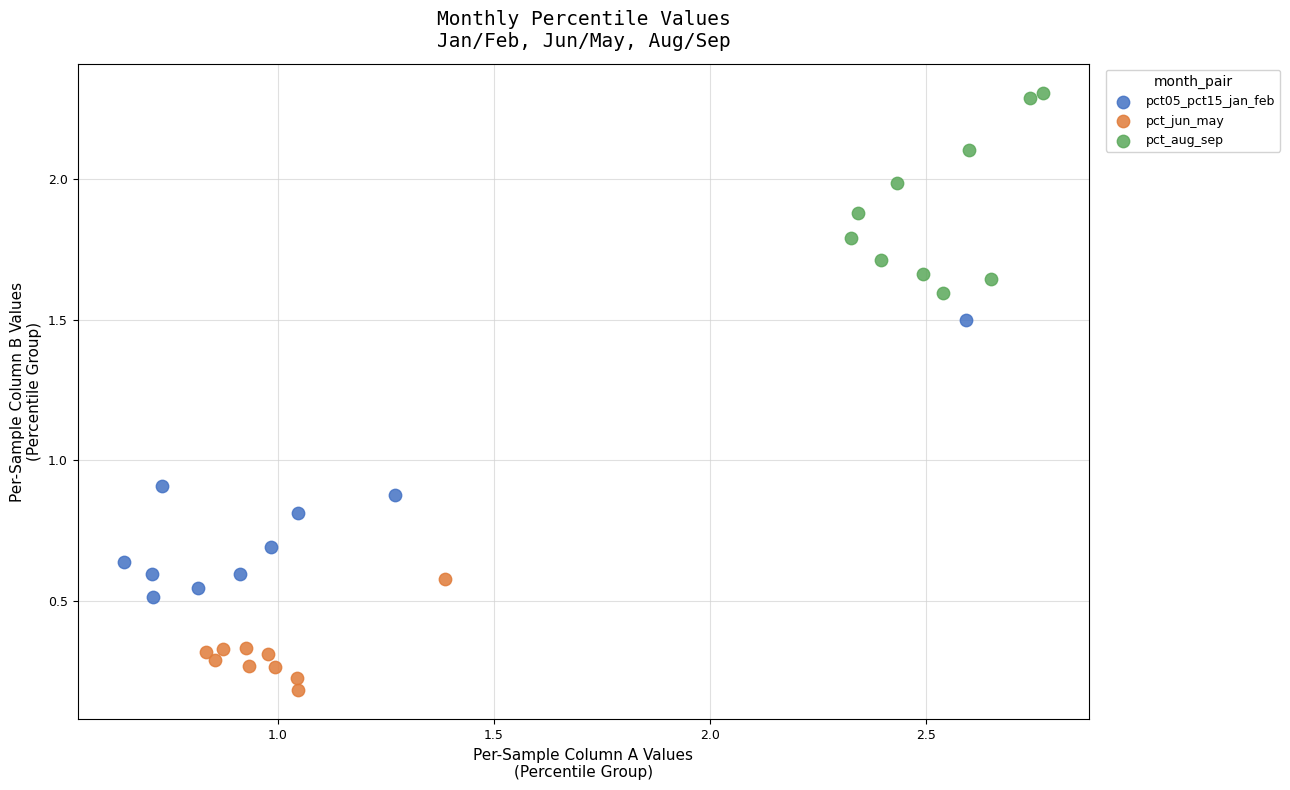

Which series contains the highest Y value?

pct_aug_sep